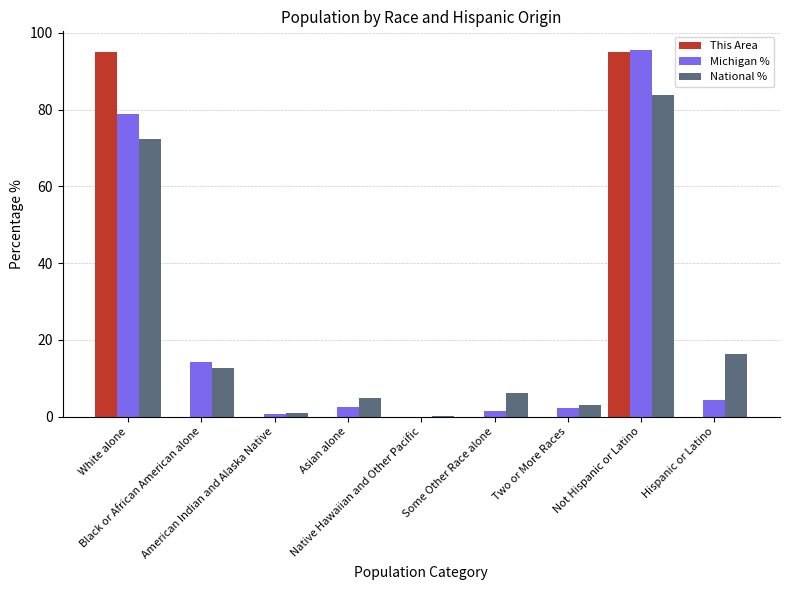

What is the greatest value displayed?

95.6